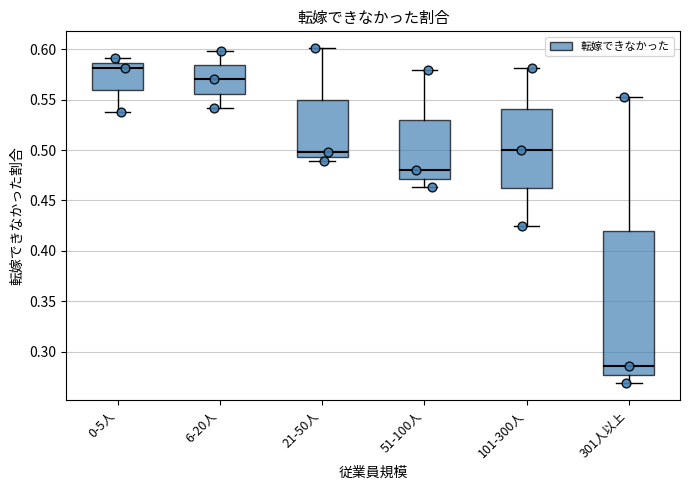

Which box is the tallest, from its lower edge to its upper edge?

301人以上